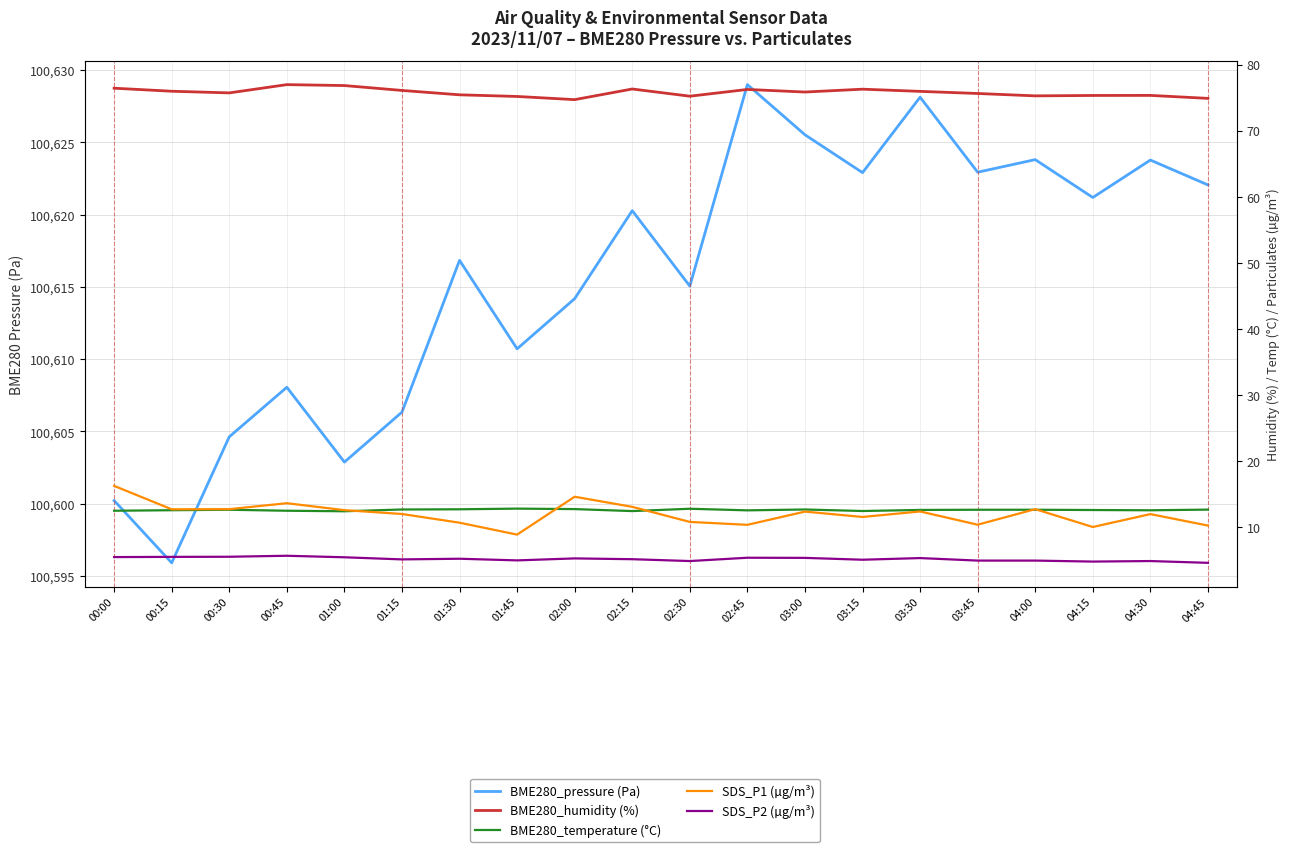

Is this an area chart (filled region under the line)?

No